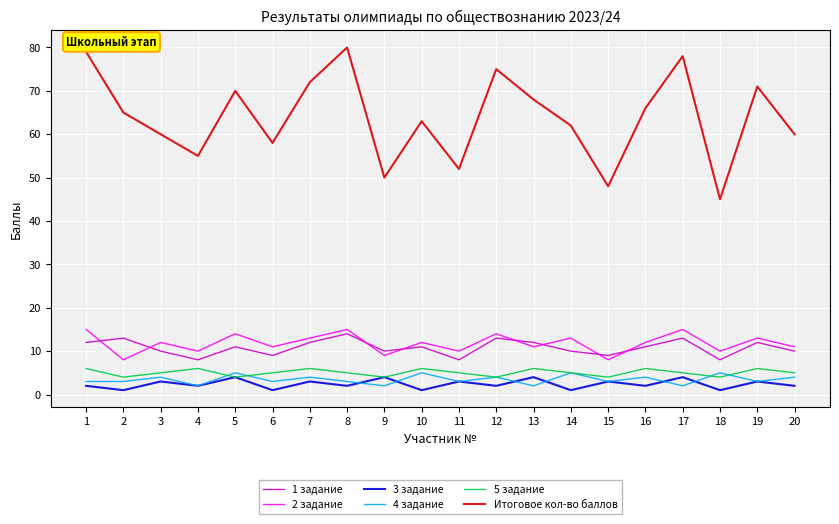

Read the 3 задание value at 9.

4